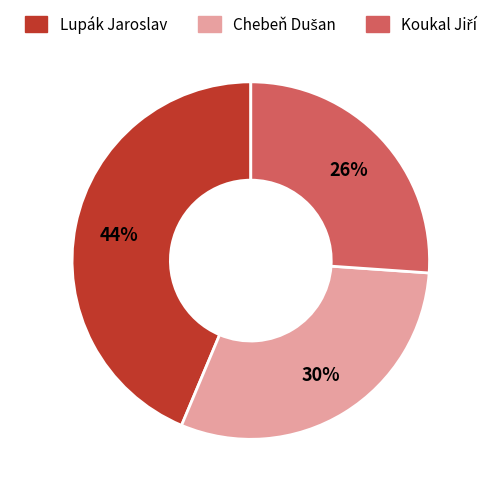

How many slices are in this pie chart?

3